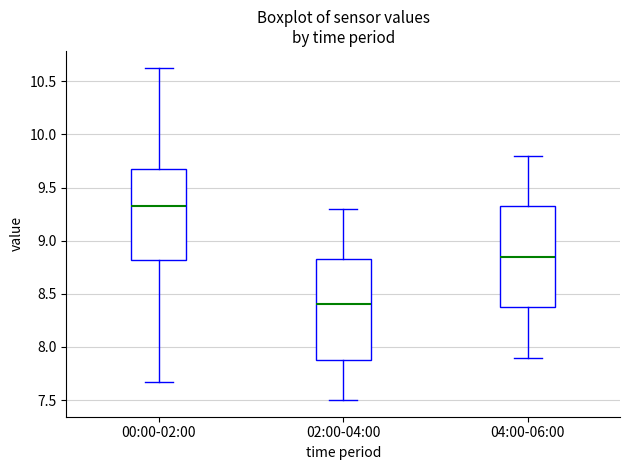

Reading left to right, transcribe this box plot: for each box, give where its median line is, the range the box spans, and where its two whiskers end, as read against the y-axis. The values are not printed on the chart, so give them approximately, as read against the axis.

00:00-02:00: median 9.35, box 8.80 to 9.70, whiskers 7.65 to 10.65
02:00-04:00: median 8.40, box 7.90 to 8.85, whiskers 7.50 to 9.30
04:00-06:00: median 8.85, box 8.40 to 9.35, whiskers 7.90 to 9.80